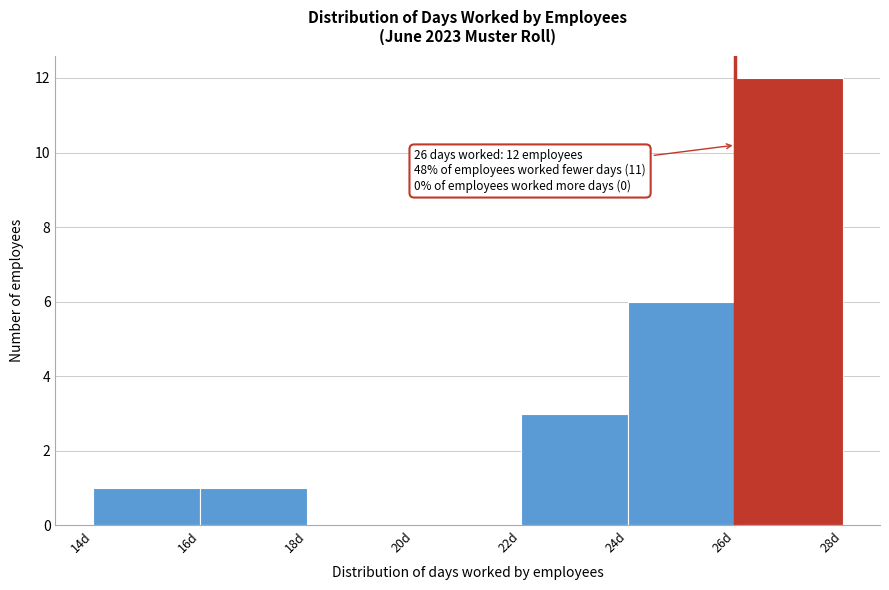

Over which range of the x-axis is the bar tallest?

26 to 28